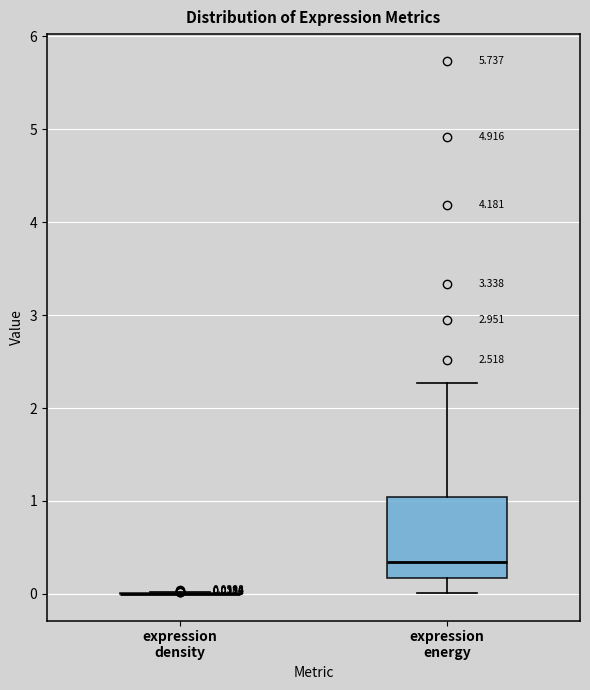

Comparing the boxes themselves (not the whiskers), which one is the tallest?

expression energy